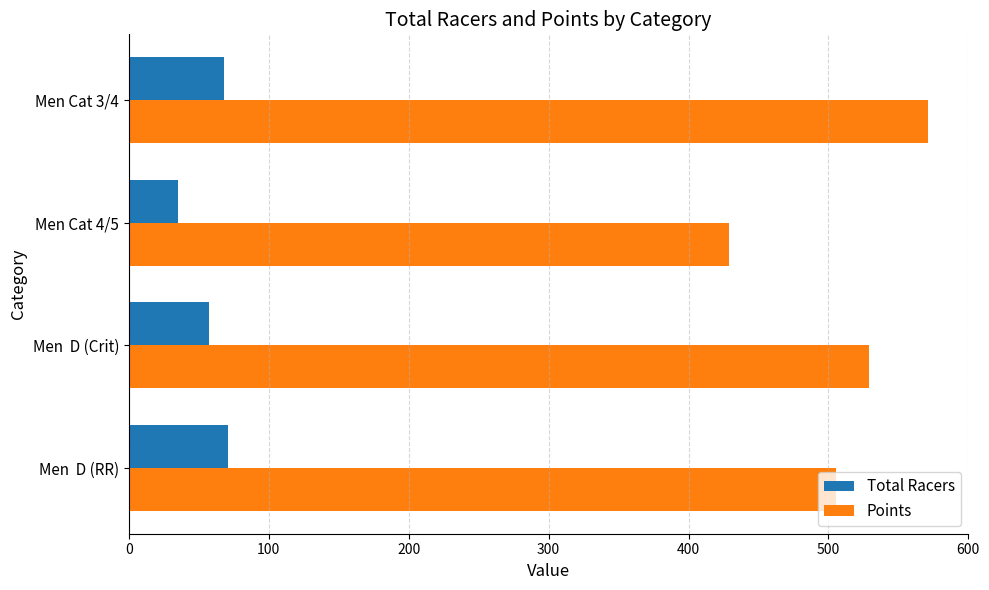

List the labels in order of Points value, smallest first.

Men Cat 4/5, Men  D (RR), Men  D (Crit), Men Cat 3/4